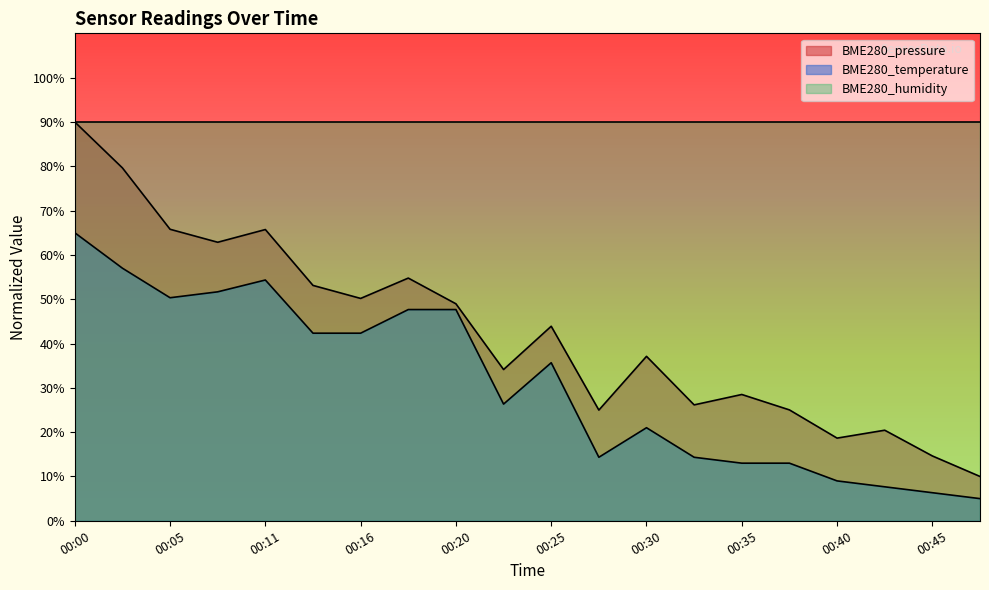

Where is the first local maximum for BME280_temperature?

00:11